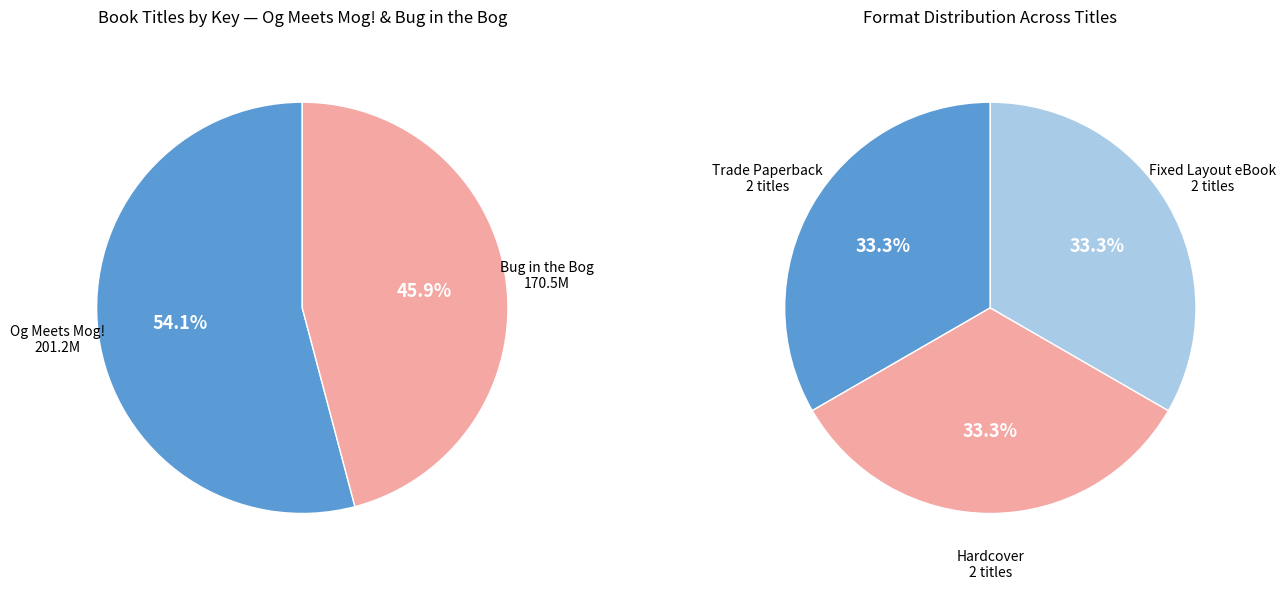

How many slices are in this pie chart?

2